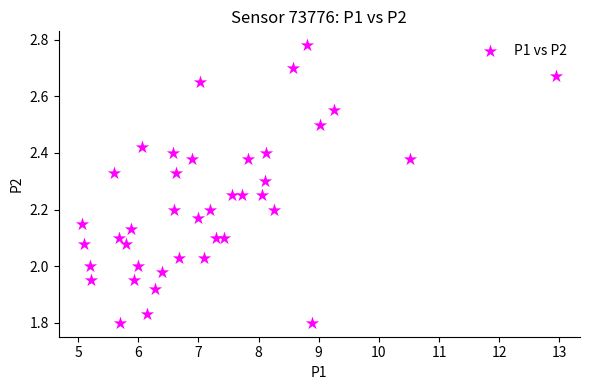

What is the range of X values (max minus min)?

7.9